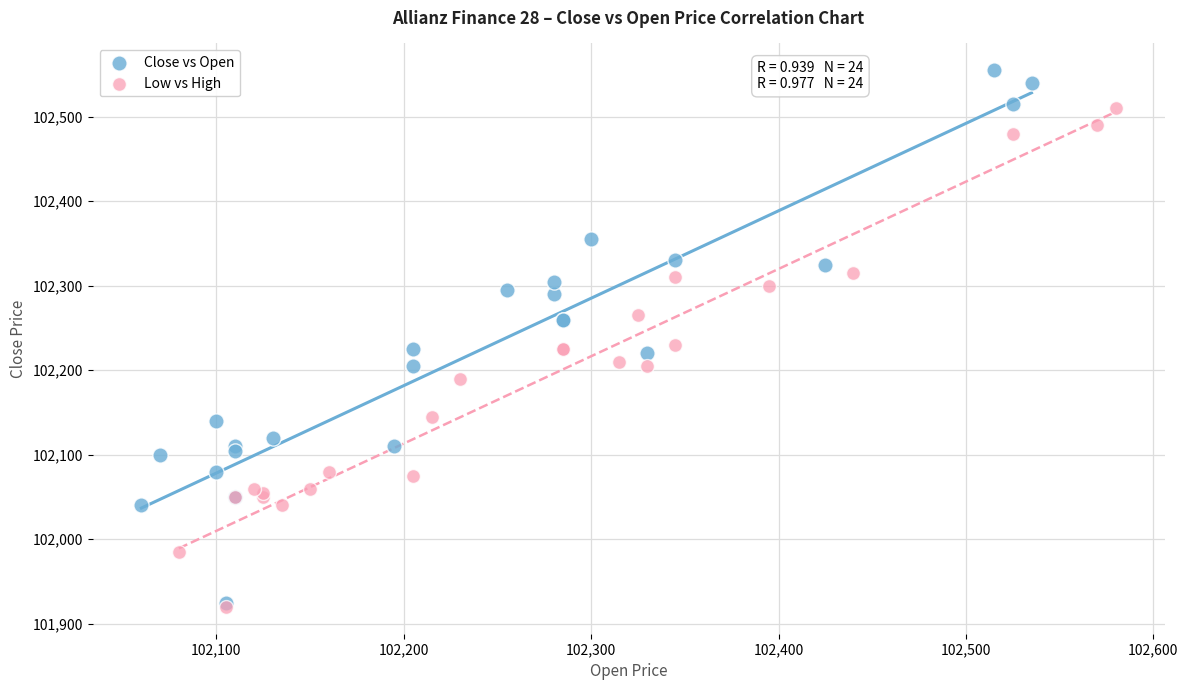

Which series reaches the maximum Y coordinate?

Close vs Open